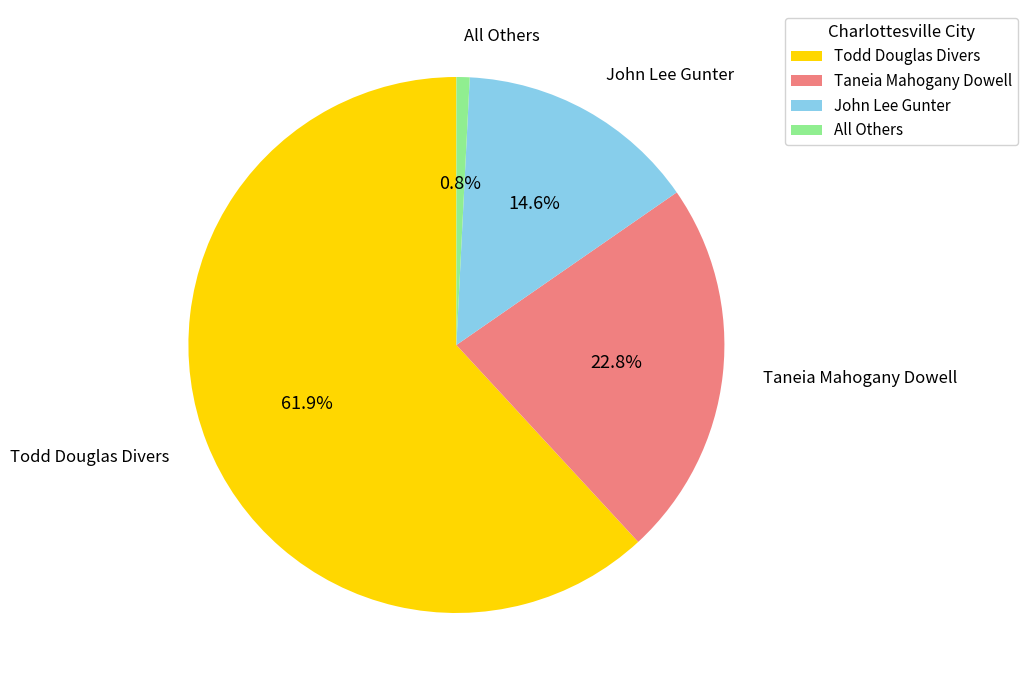

What percentage is the Todd Douglas Divers slice, to the nearest percent?

62%